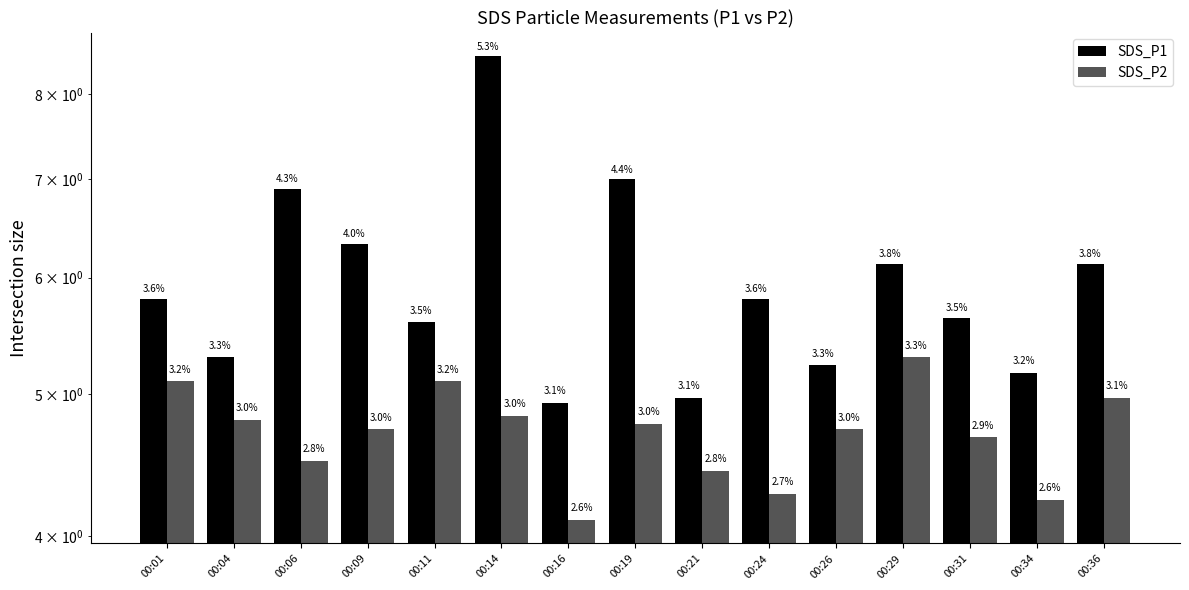

At 00:11, list the series in order from smallest to largest.

SDS_P2, SDS_P1